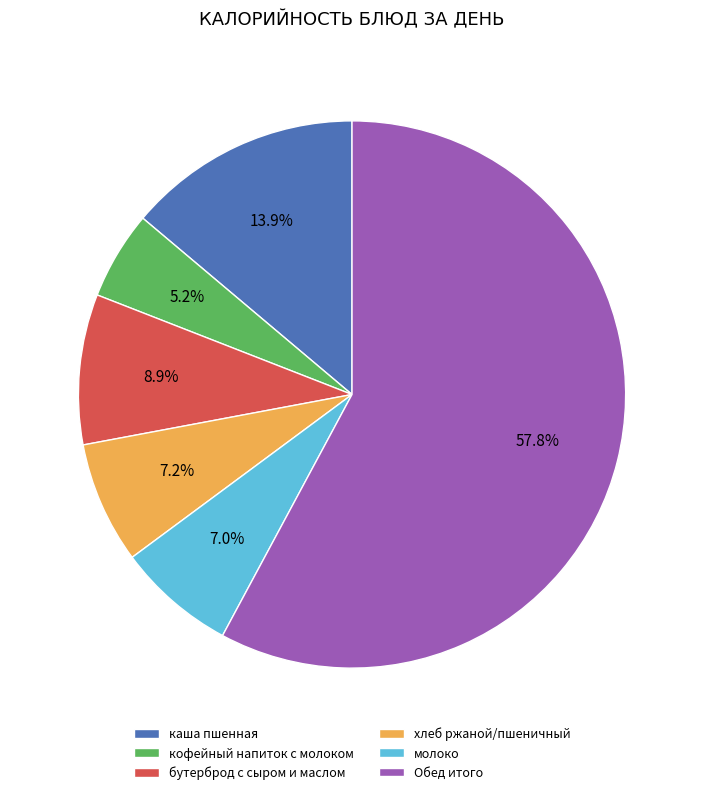

To the nearest percent, what is the combined percentage of молоко and кофейный напиток с молоком?

12%